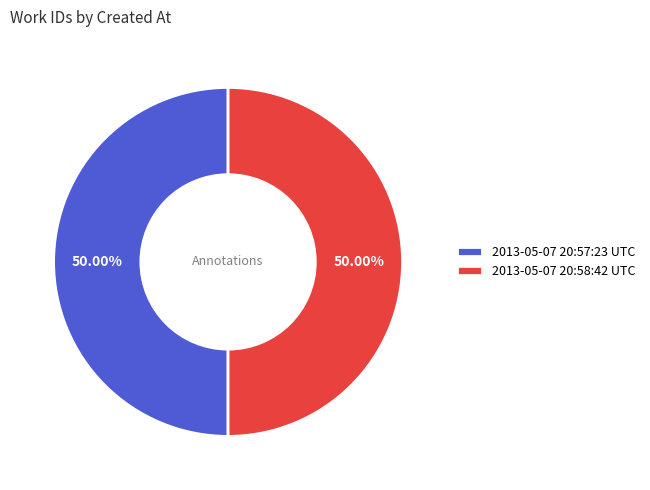

To the nearest percent, what percentage of the pie is 2013-05-07 20:57:23 UTC?

50%